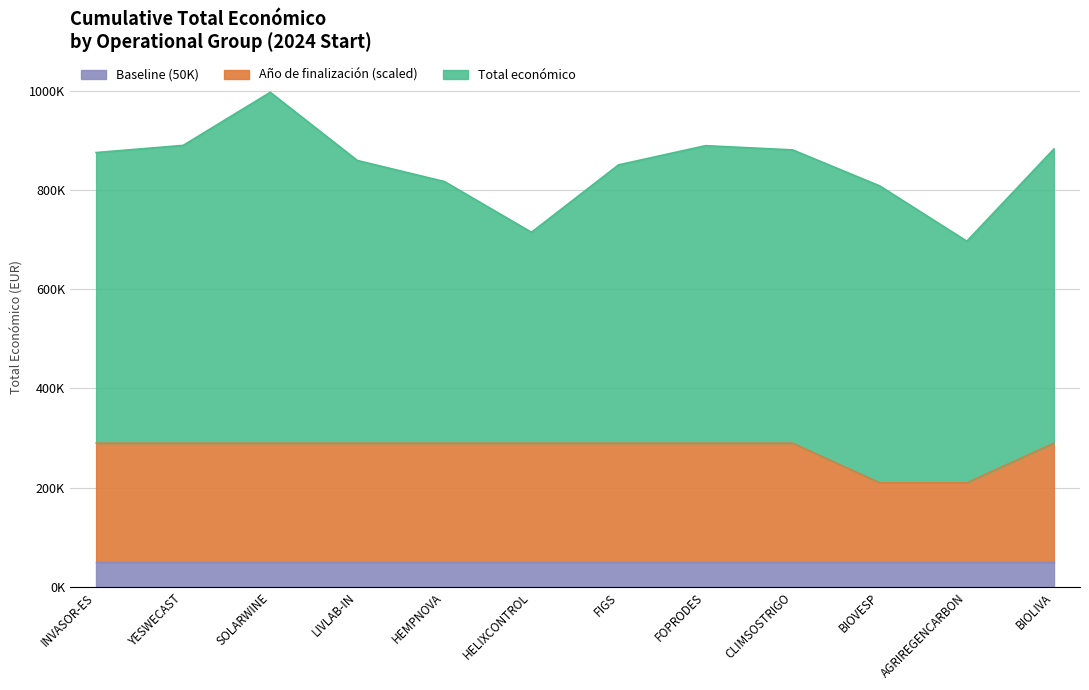

At which category does the chart reach its minimum across all series?

BIOVESP